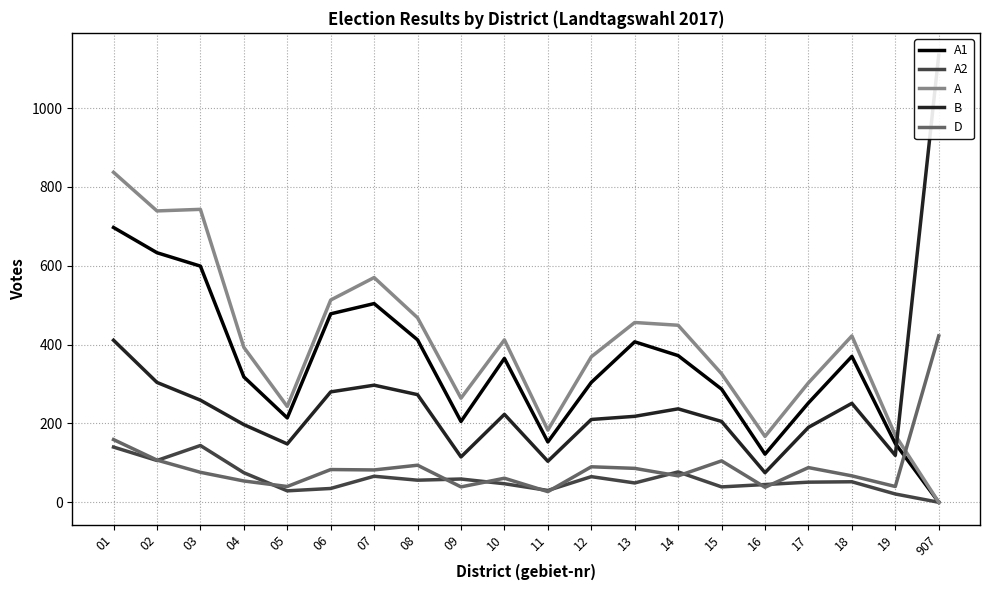

List the labels in order of A value, smallest first.

907, 16, 19, 11, 05, 09, 17, 15, 12, 04, 10, 18, 14, 13, 08, 06, 07, 02, 03, 01